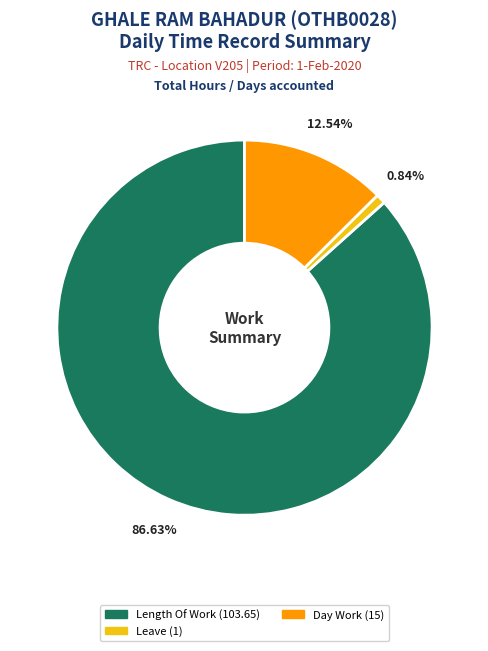

How many segments does this pie chart have?

3